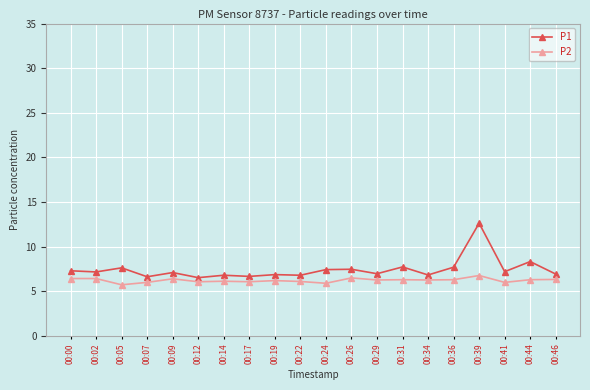

Which label corresponds to the largest value in the chart?

00:39